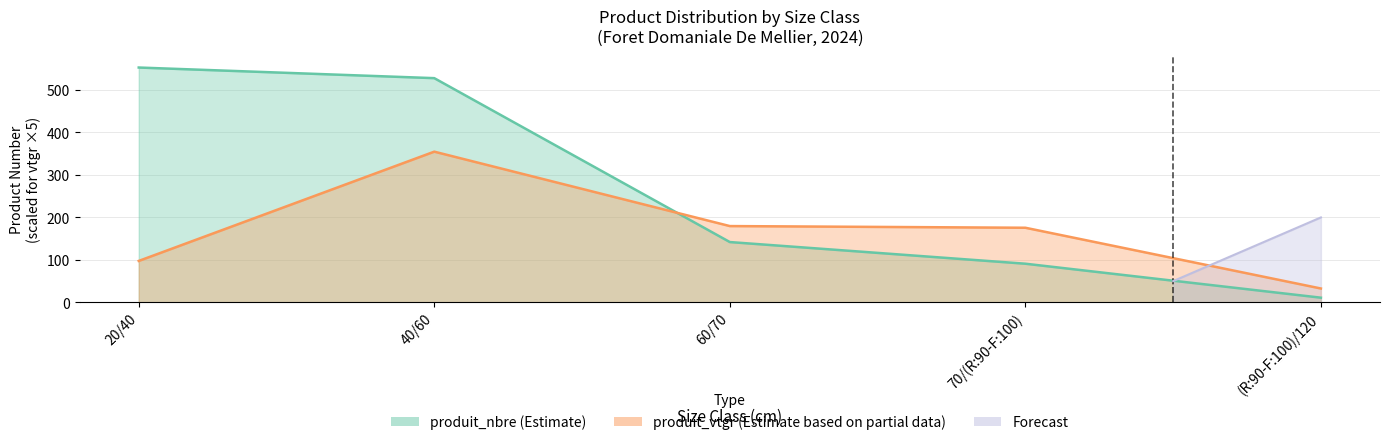

The value of produit_vtgr at 40/60 is 354.9. True or false?

True